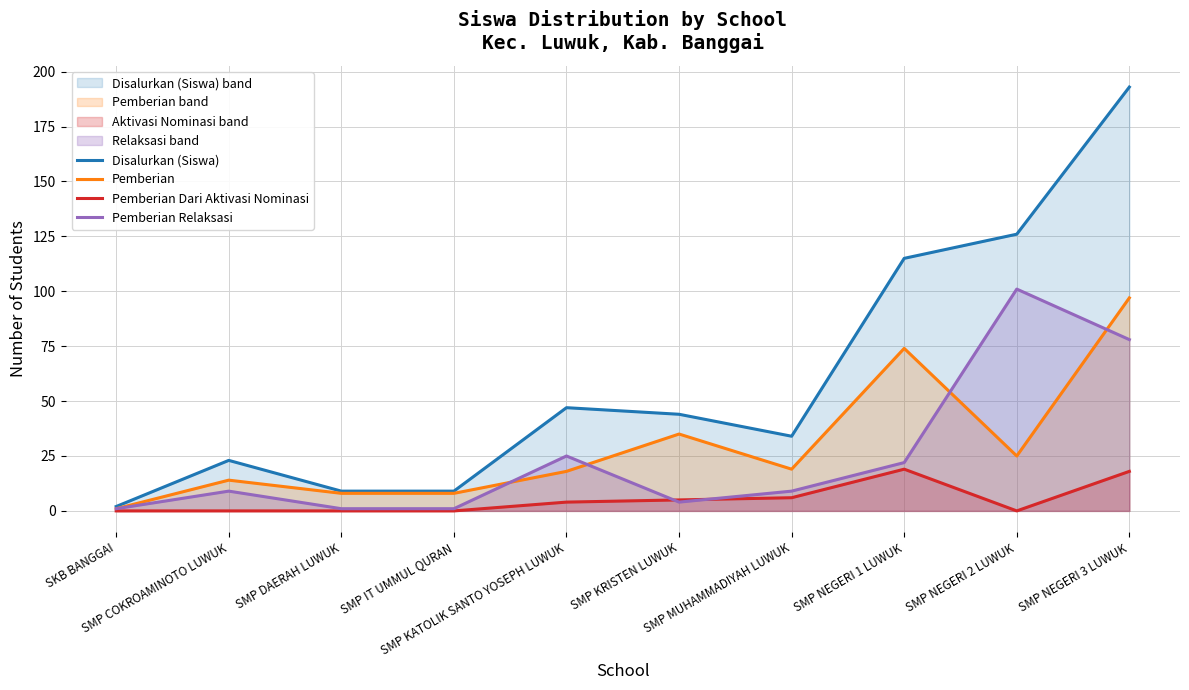

How many lines are shown in the chart?

4